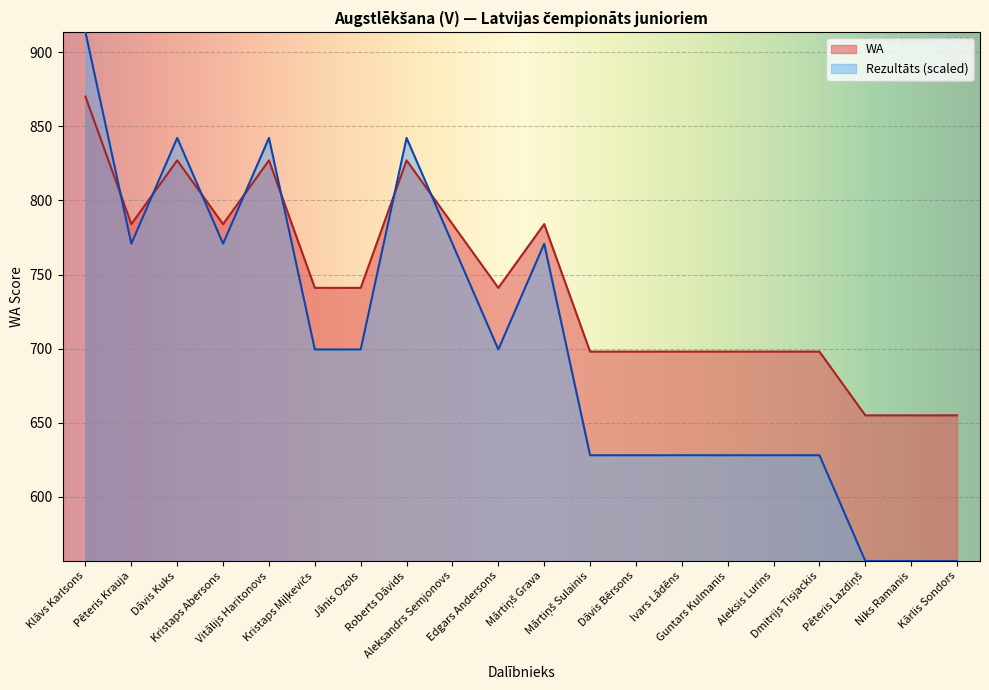

Count the number of categories in the chart.

20